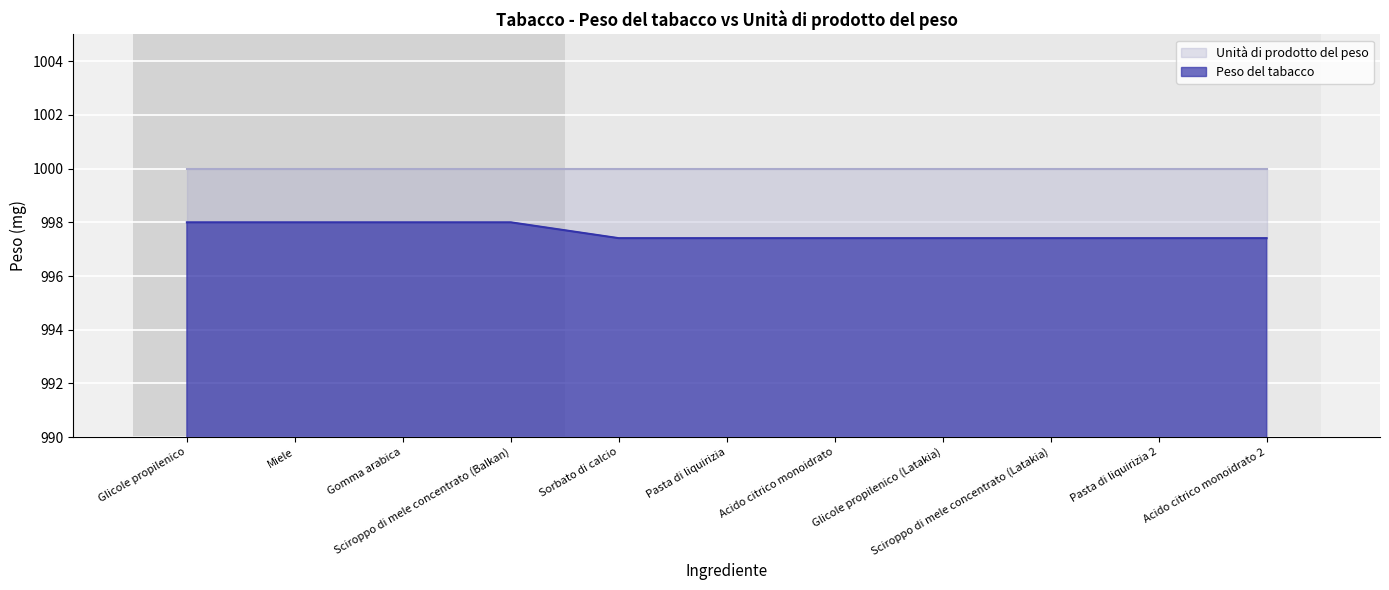

Between Sorbato di calcio and Glicole propilenico, which is larger?

Glicole propilenico